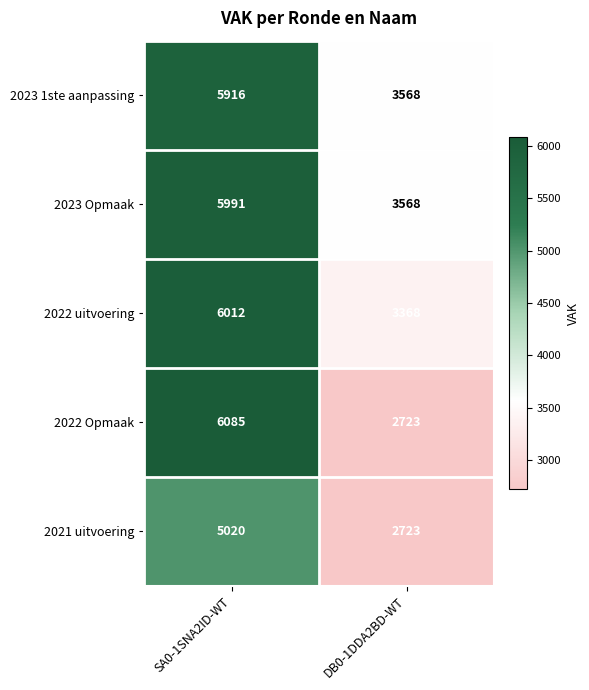

What is the approximate value of 2023 Opmaak at SA0-1SNA2ID-WT, to the nearest 50?

6000